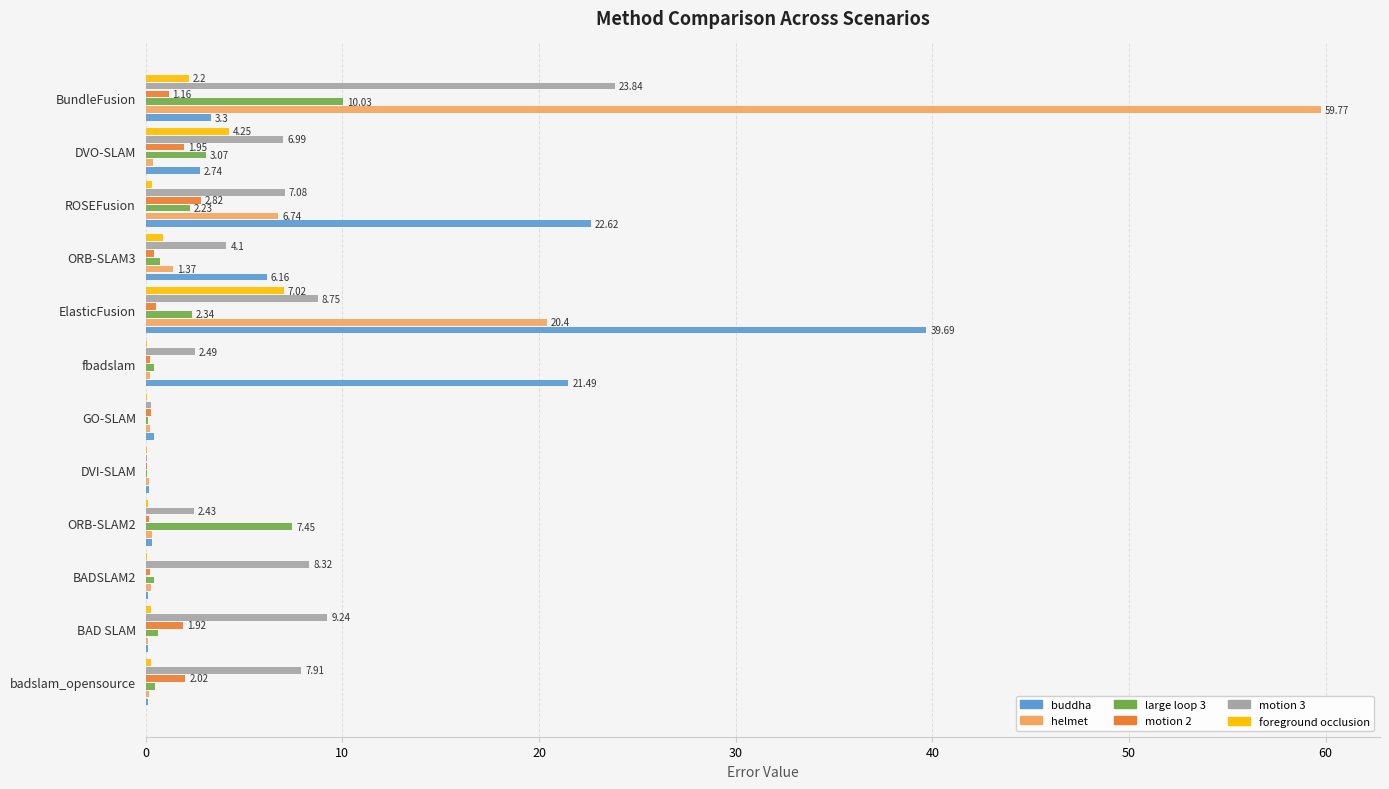

Is the value of large loop 3 at ElasticFusion greater than the value of motion 2 at DVI-SLAM?

Yes